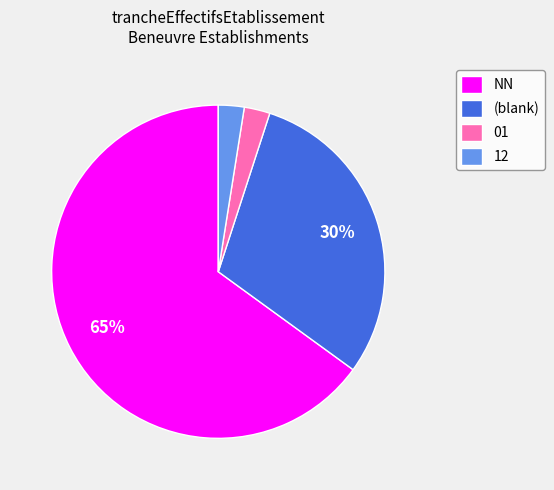

How many segments does this pie chart have?

4